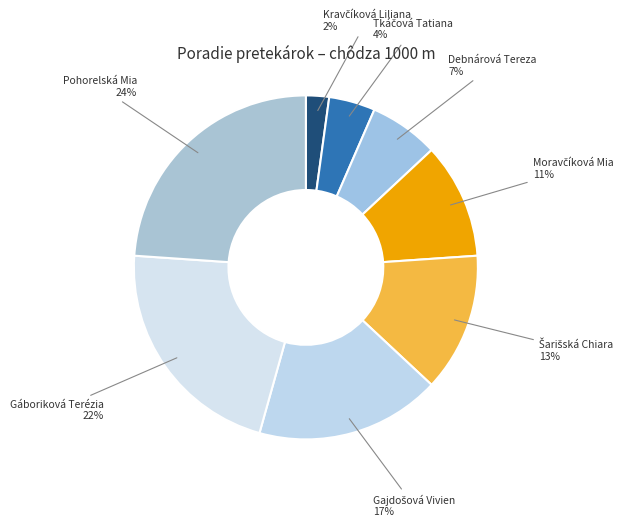

To the nearest percent, what percentage of the pie is Gáboriková Terézia?

22%